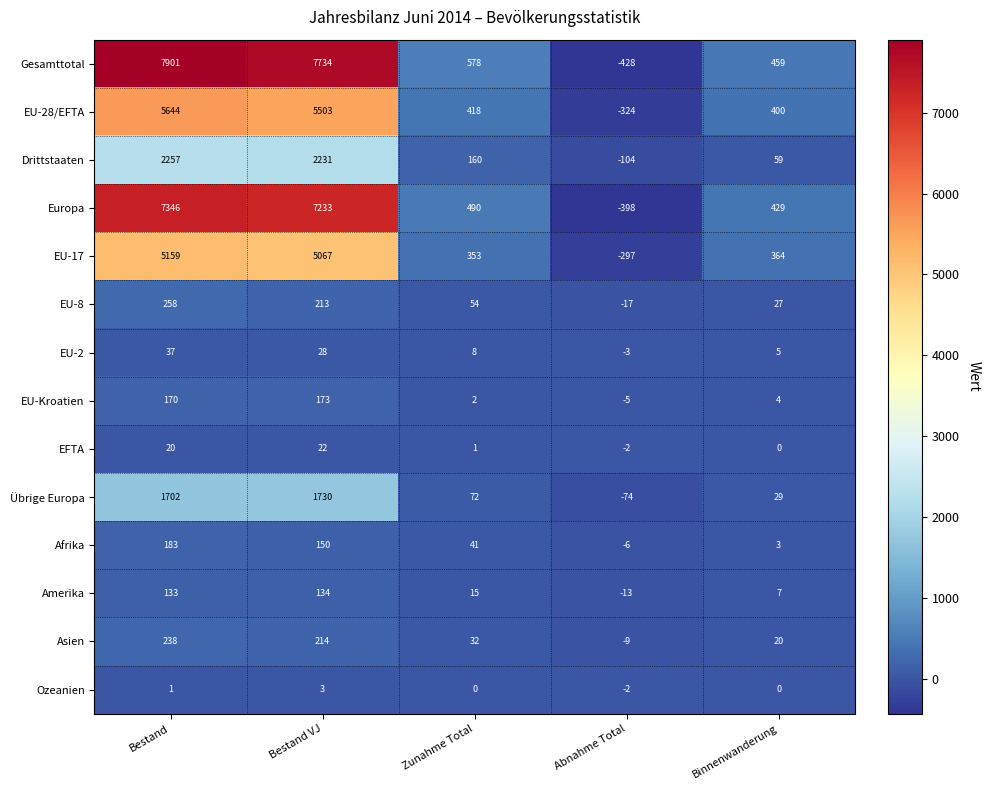

The value of Drittstaaten at Bestand is 3256. True or false?

False